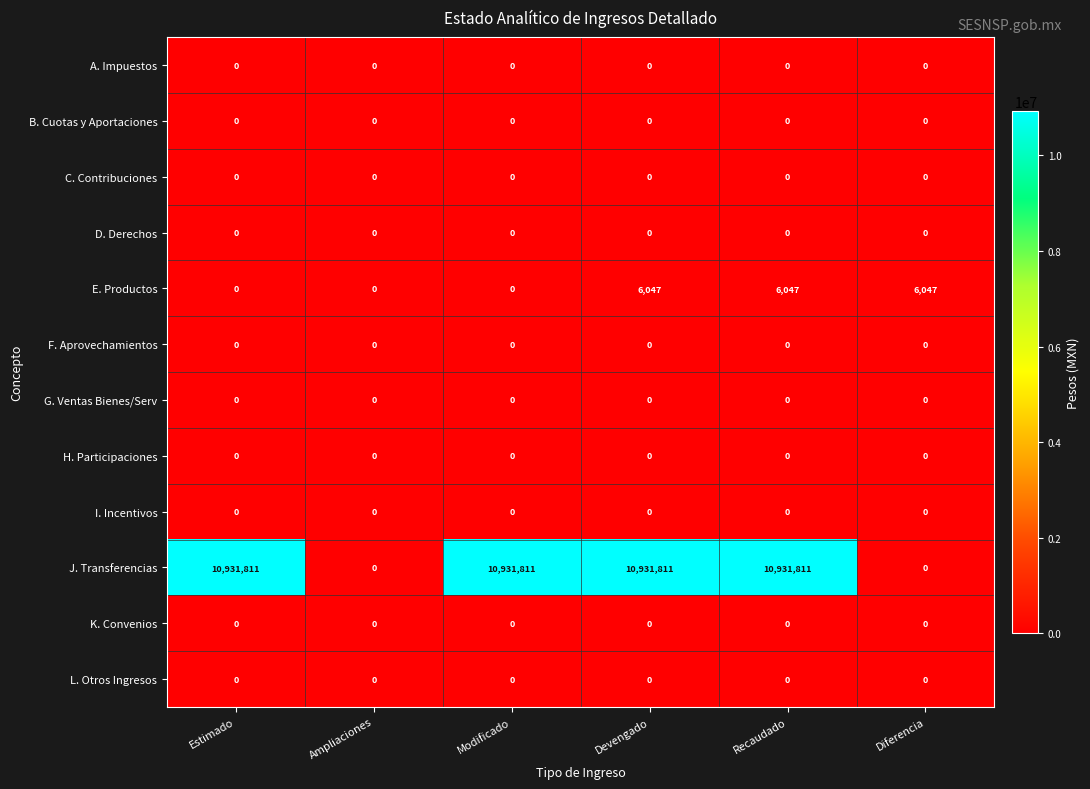

Between Ampliaciones and Devengado, which series saw the biggest shift?

J. Transferencias